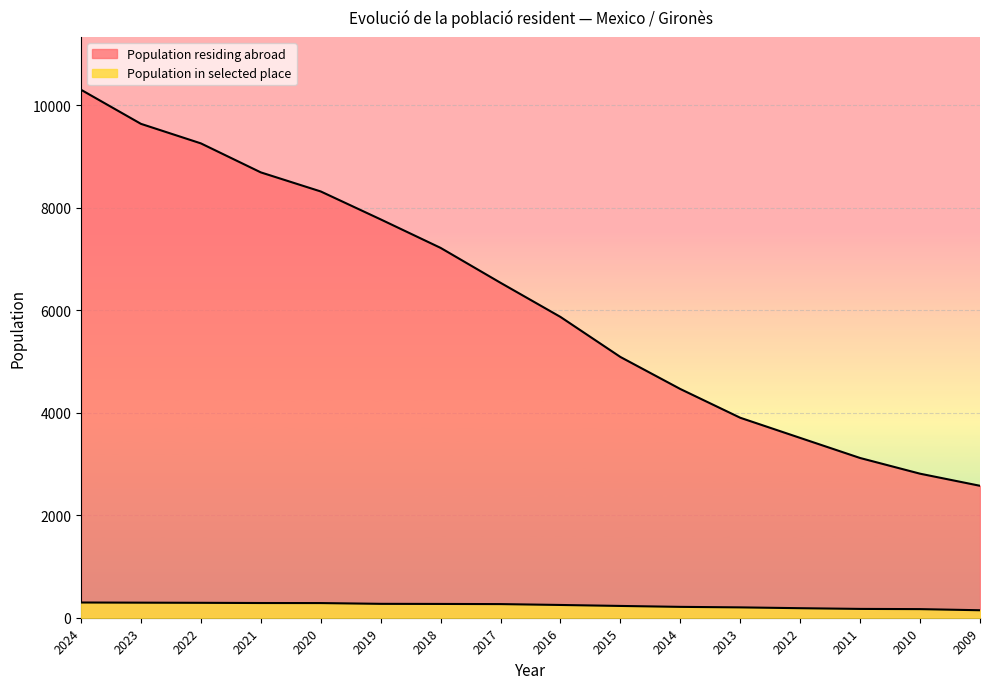

What is the total value across all series at 2020?

8602